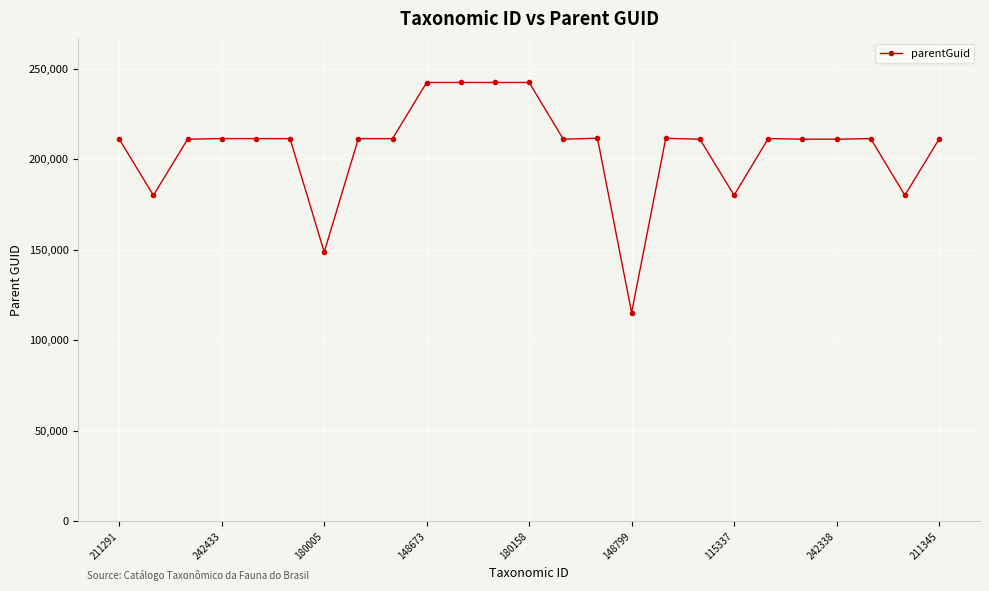

What is the greatest value displayed?

242338